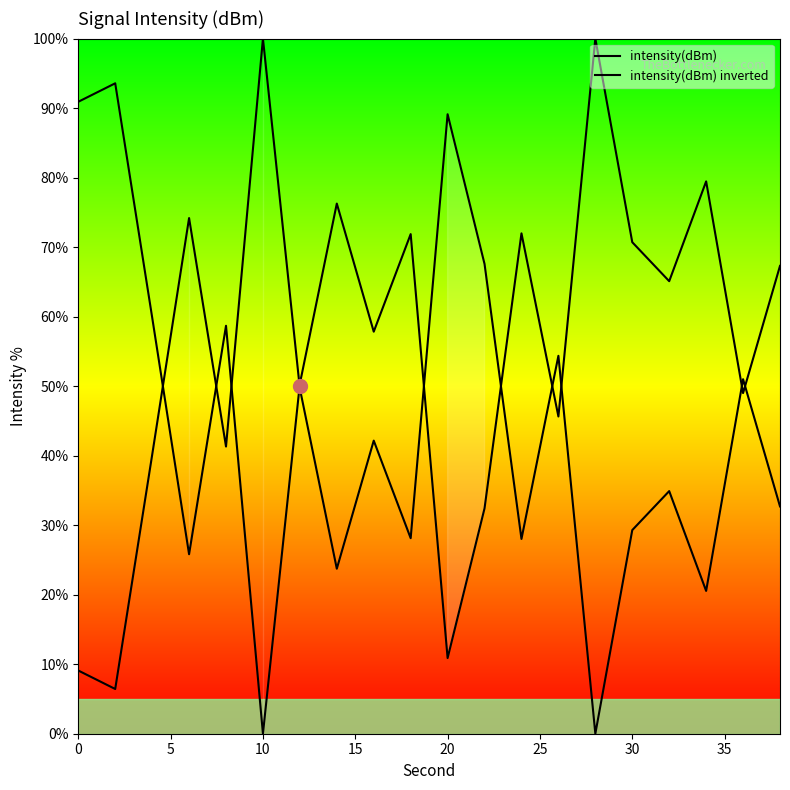

True or false: intensity(dBm) has a value of 110.1 at 12.

False